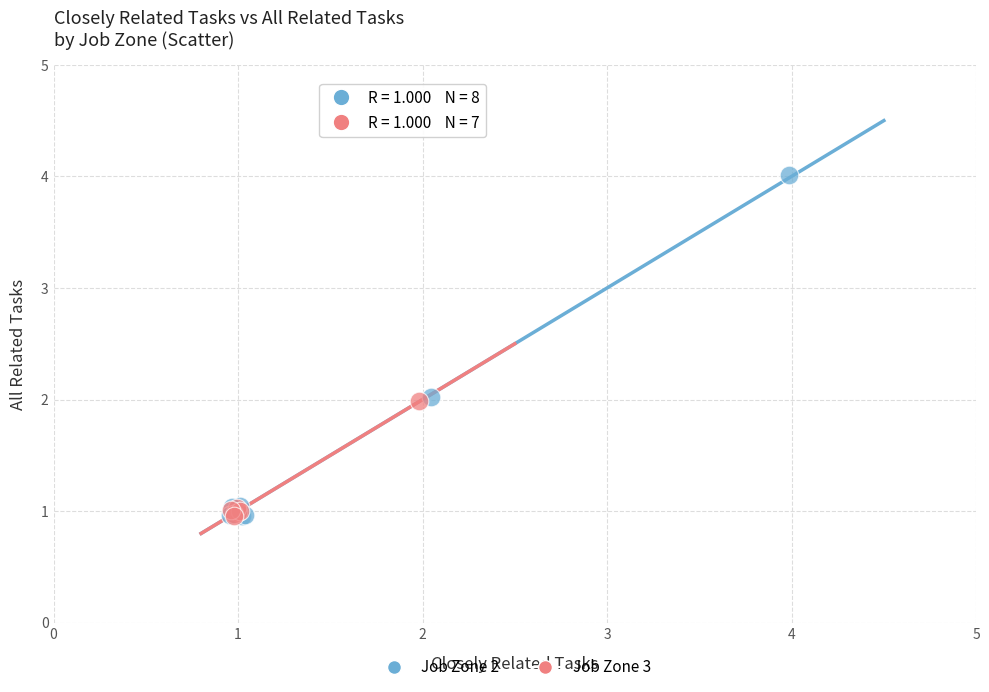

Which series contains the highest Y value?

Job Zone 2